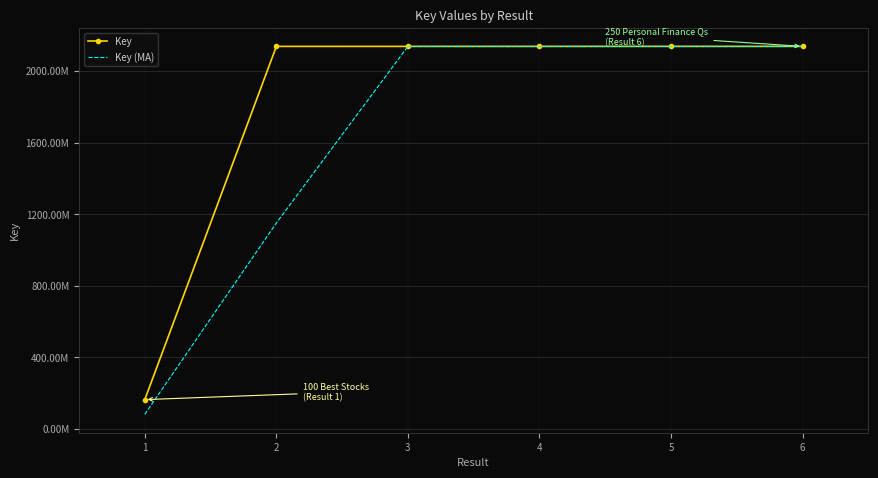

True or false: Key and Key (MA) cross at least once.

True